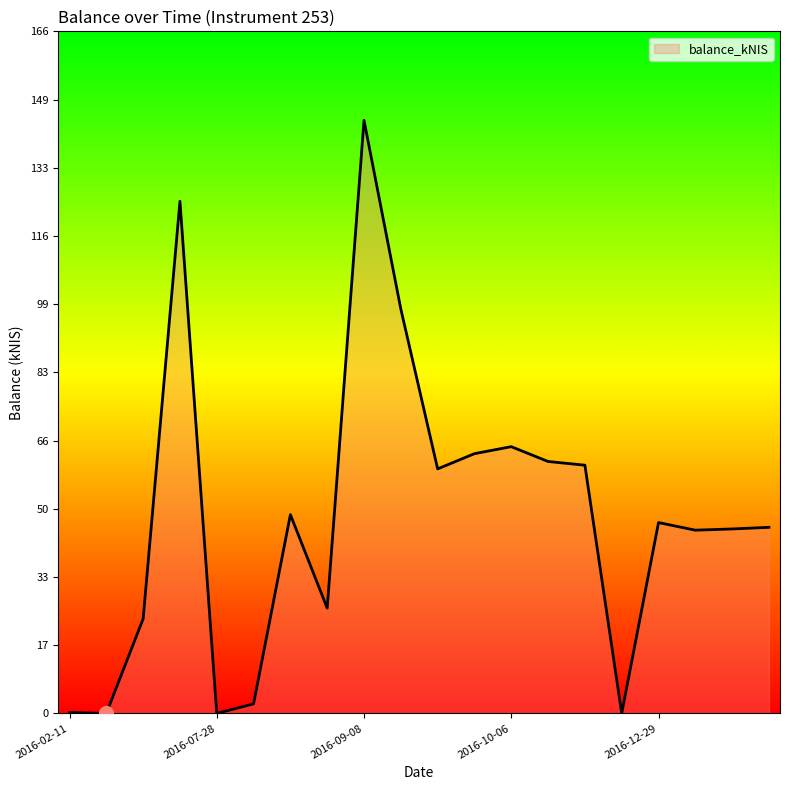

What is the average value?

47.8